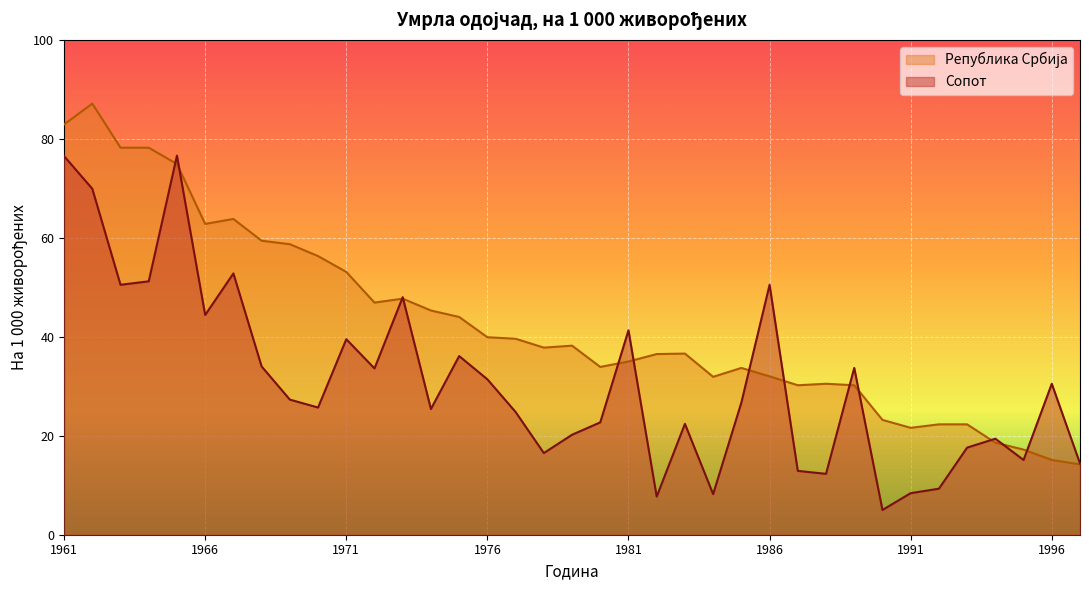

What is the total value across all series at 1963?

128.7